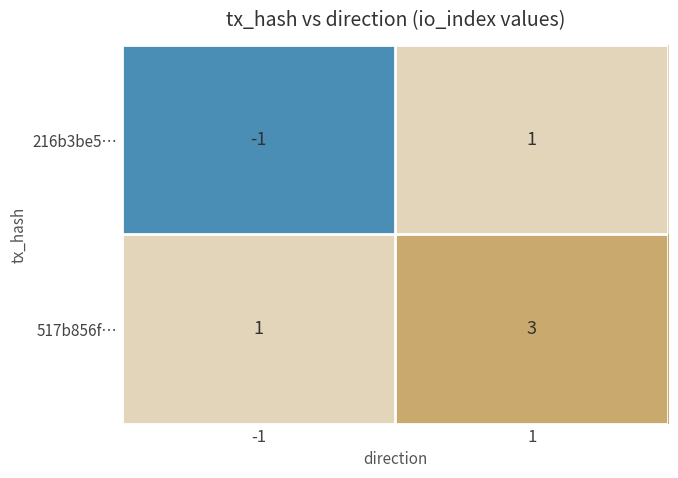

Reading left to right, what are all the values shown in this chart?

216b3be5…: -1	1
517b856f…: 1	3